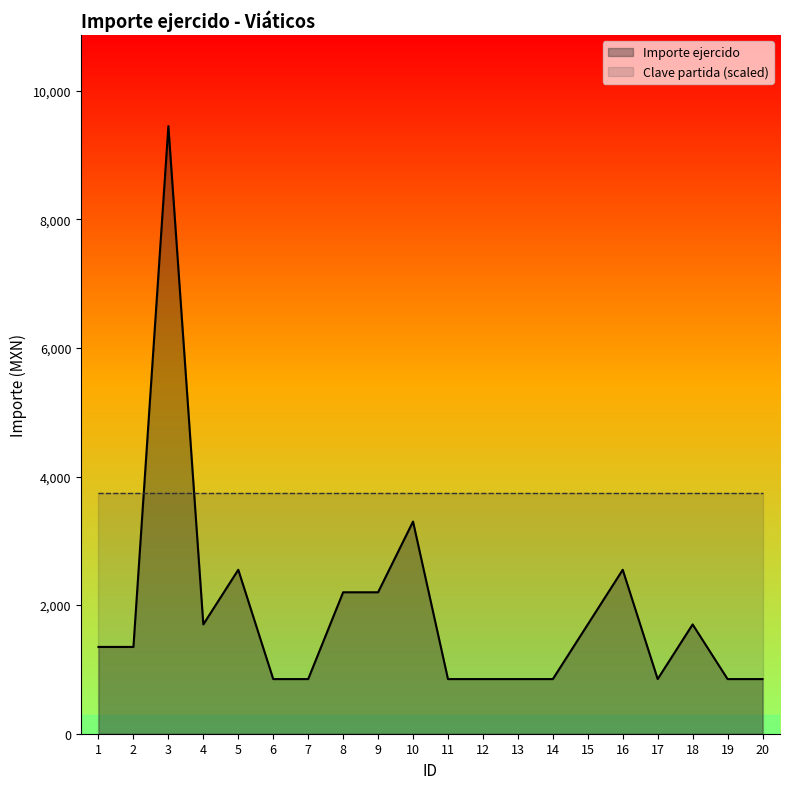

What is the maximum value shown in the chart?

9450.0